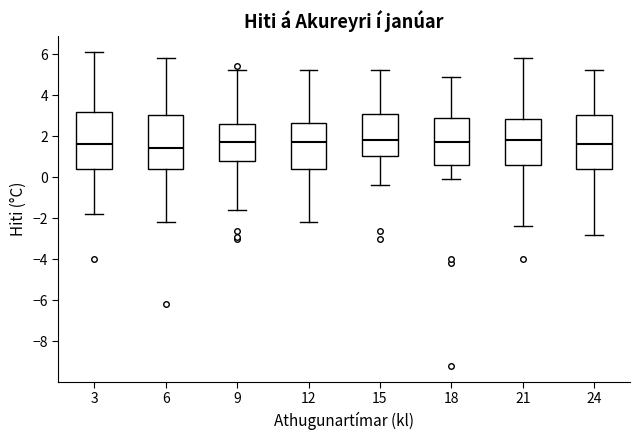

Reading left to right, transcribe this box plot: for each box, give where its median line is, the range the box spans, and where its two whiskers end, as read against the y-axis. The values are not printed on the chart, so give them approximately, as read against the axis.

3: median 1.6, box 0.4 to 3.2, whiskers -1.8 to 6.2
6: median 1.4, box 0.4 to 3.0, whiskers -2.2 to 5.8
9: median 1.8, box 0.8 to 2.6, whiskers -1.6 to 5.2
12: median 1.8, box 0.4 to 2.6, whiskers -2.2 to 5.2
15: median 1.8, box 1.0 to 3.2, whiskers -0.4 to 5.2
18: median 1.8, box 0.6 to 3.0, whiskers 0.0 to 5.0
21: median 1.8, box 0.6 to 2.8, whiskers -2.4 to 5.8
24: median 1.6, box 0.4 to 3.0, whiskers -2.8 to 5.2